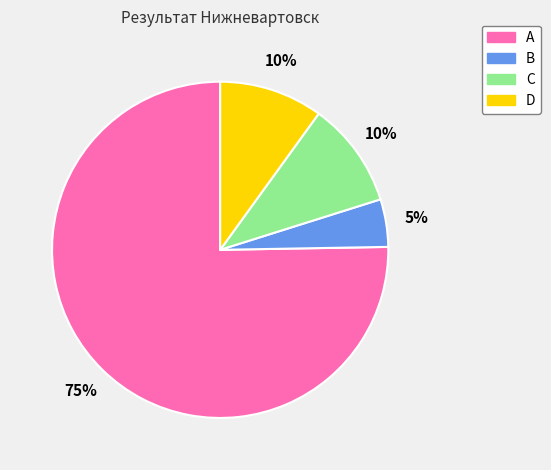

Is there a majority slice in this chart?

Yes